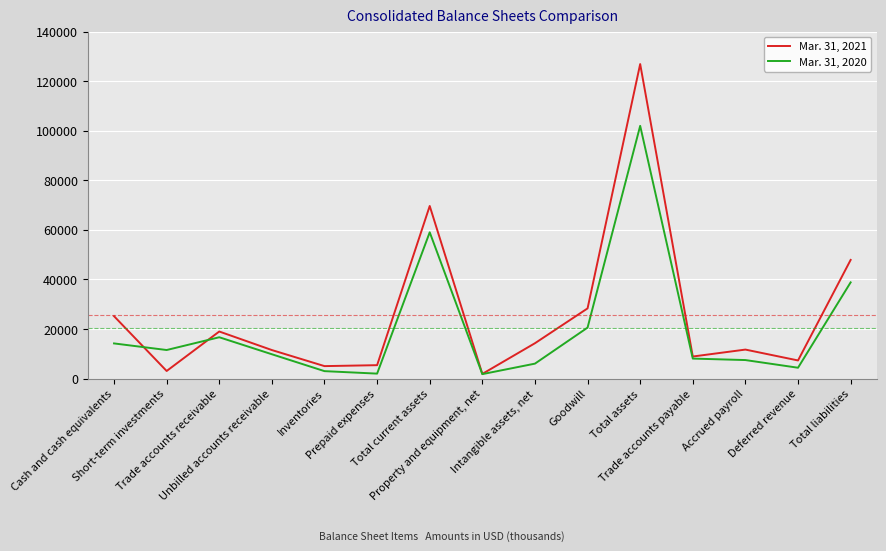

Is the value of Mar. 31, 2020 at Accrued payroll greater than the value of Mar. 31, 2021 at Short-term investments?

Yes